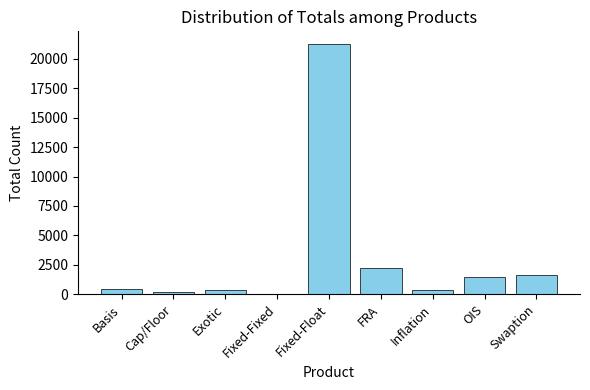

Which has a higher value, Inflation or OIS?

OIS